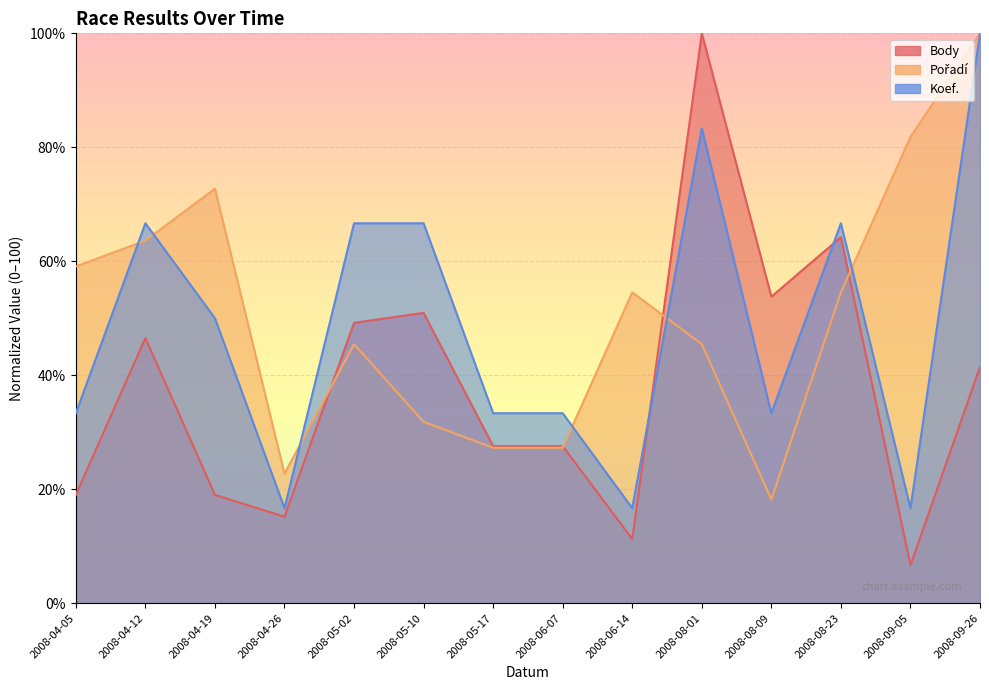

What is the value of the Koef. point at the 9th from the left?

16.7